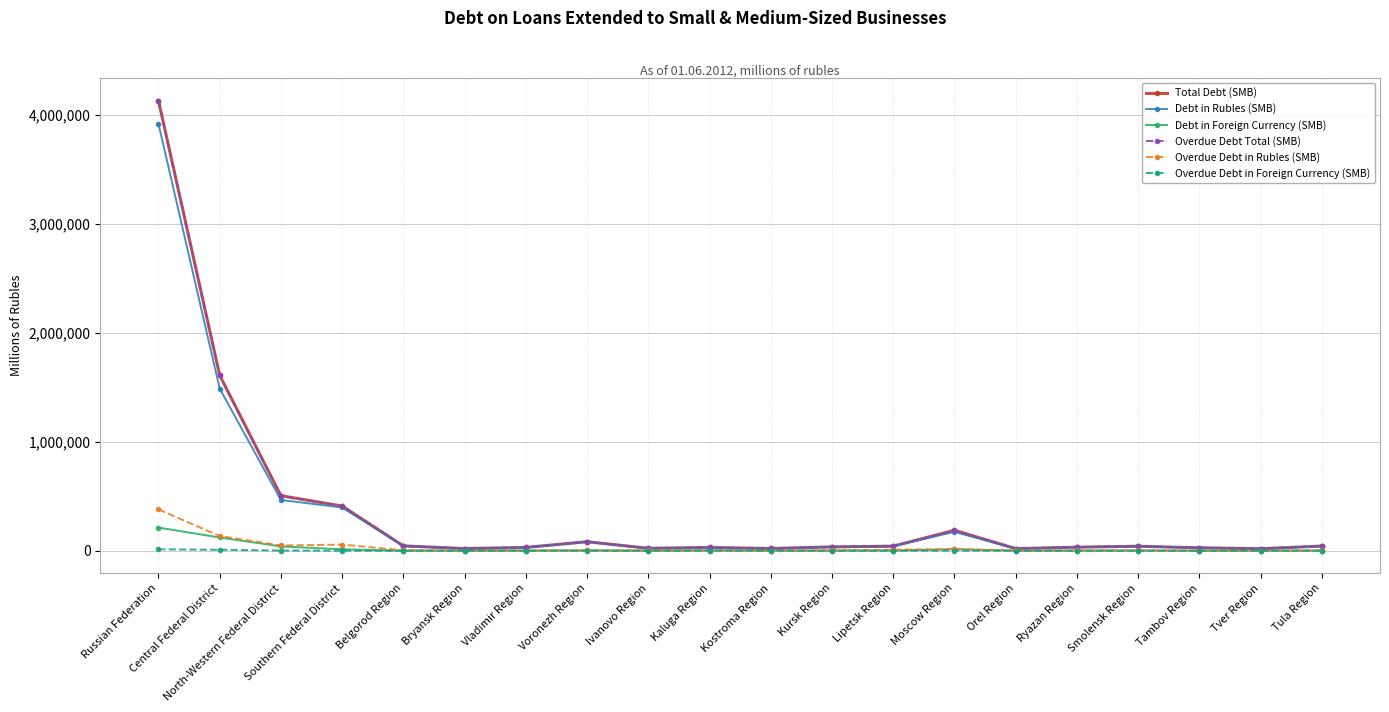

Where does the Overdue Debt Total (SMB) series first go above 40867?

Russian Federation